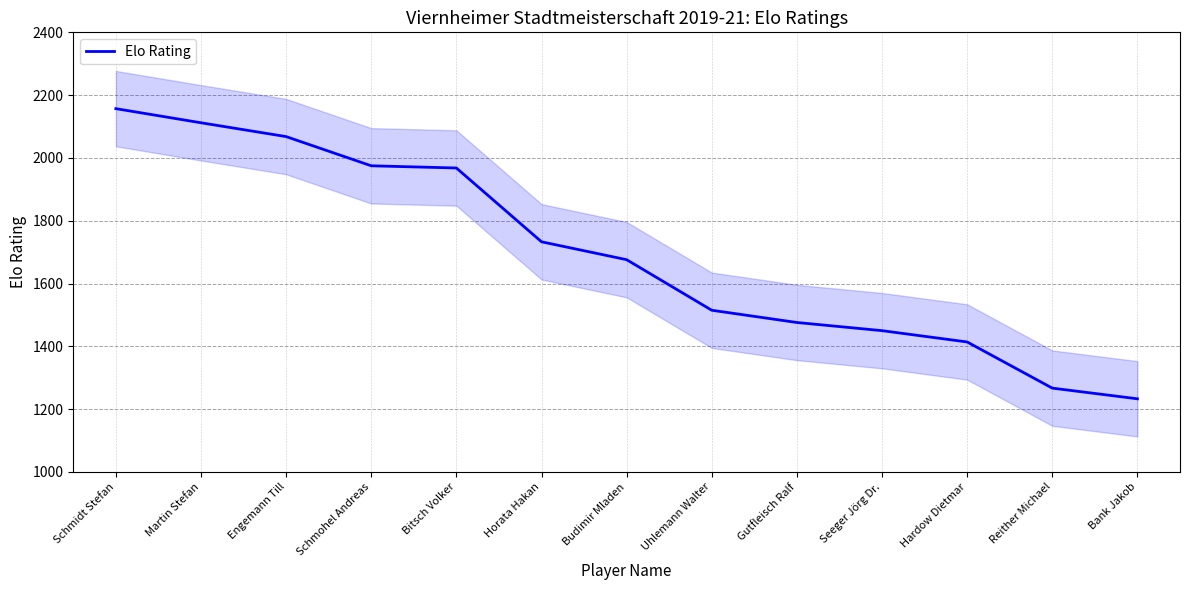

True or false: the data shows 1975 at Schmohel Andreas.

True